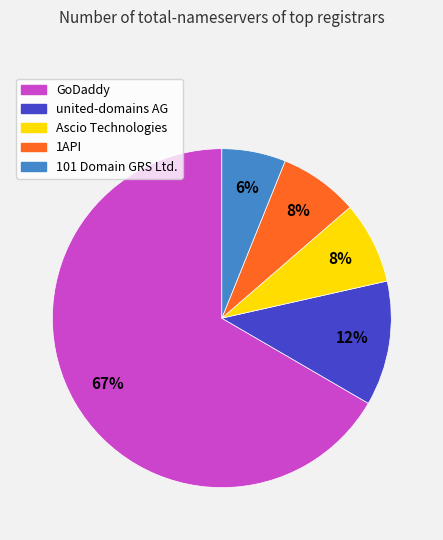

What percentage is the 1API slice, to the nearest percent?

8%